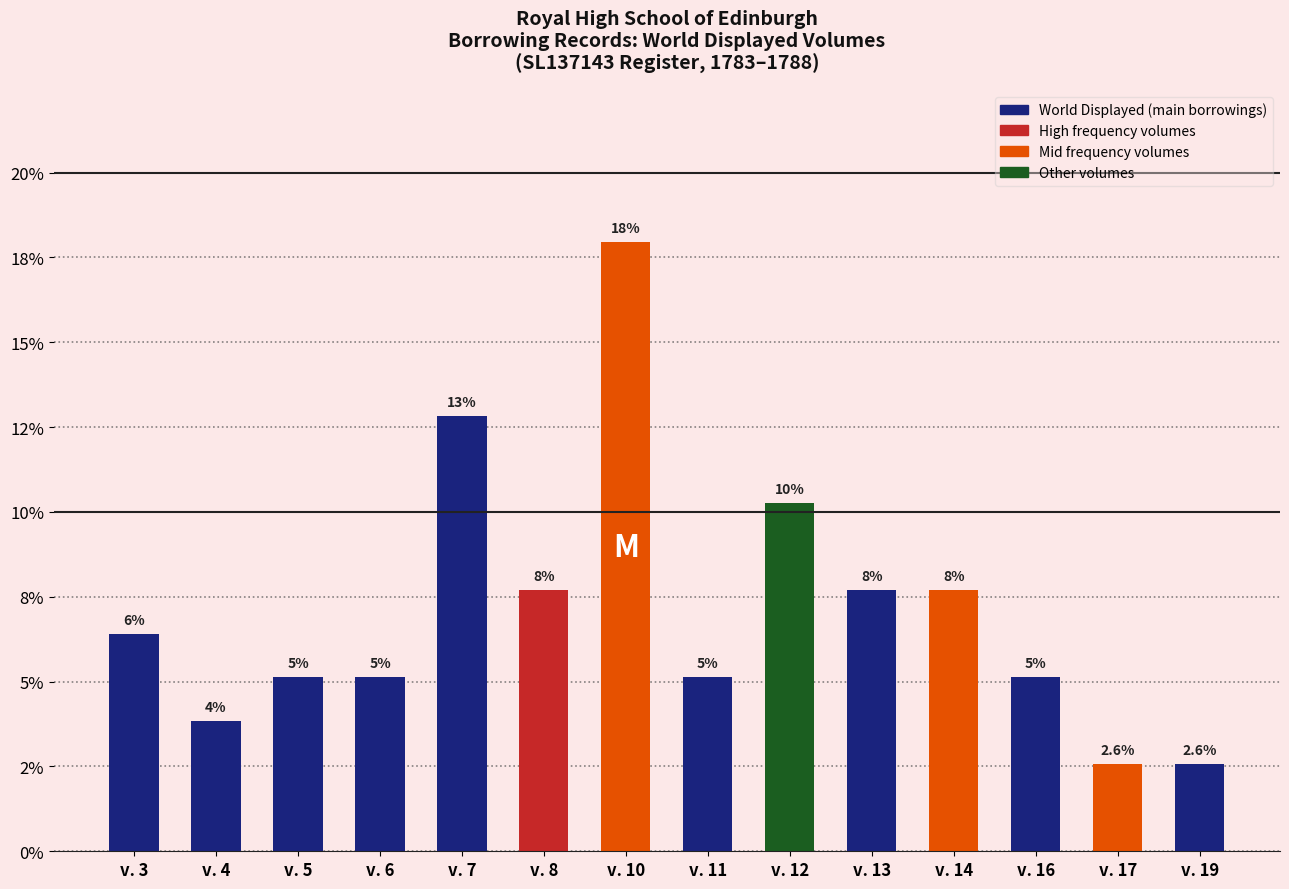

Reading left to right, what are all the values shown in this chart?

0.1	0.0	0.1	0.1	0.1	0.1	0.2	0.1	0.1	0.1	0.1	0.1	0.0	0.0